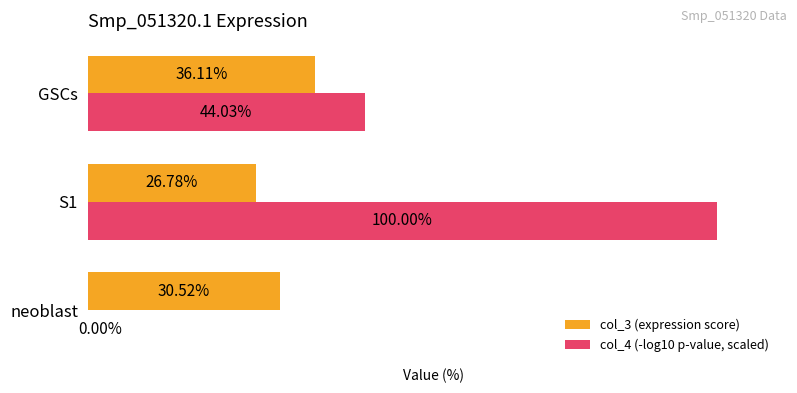

Is the value of col_3 (expression score) at GSCs greater than the value of col_4 (-log10 p-value, scaled) at neoblast?

Yes